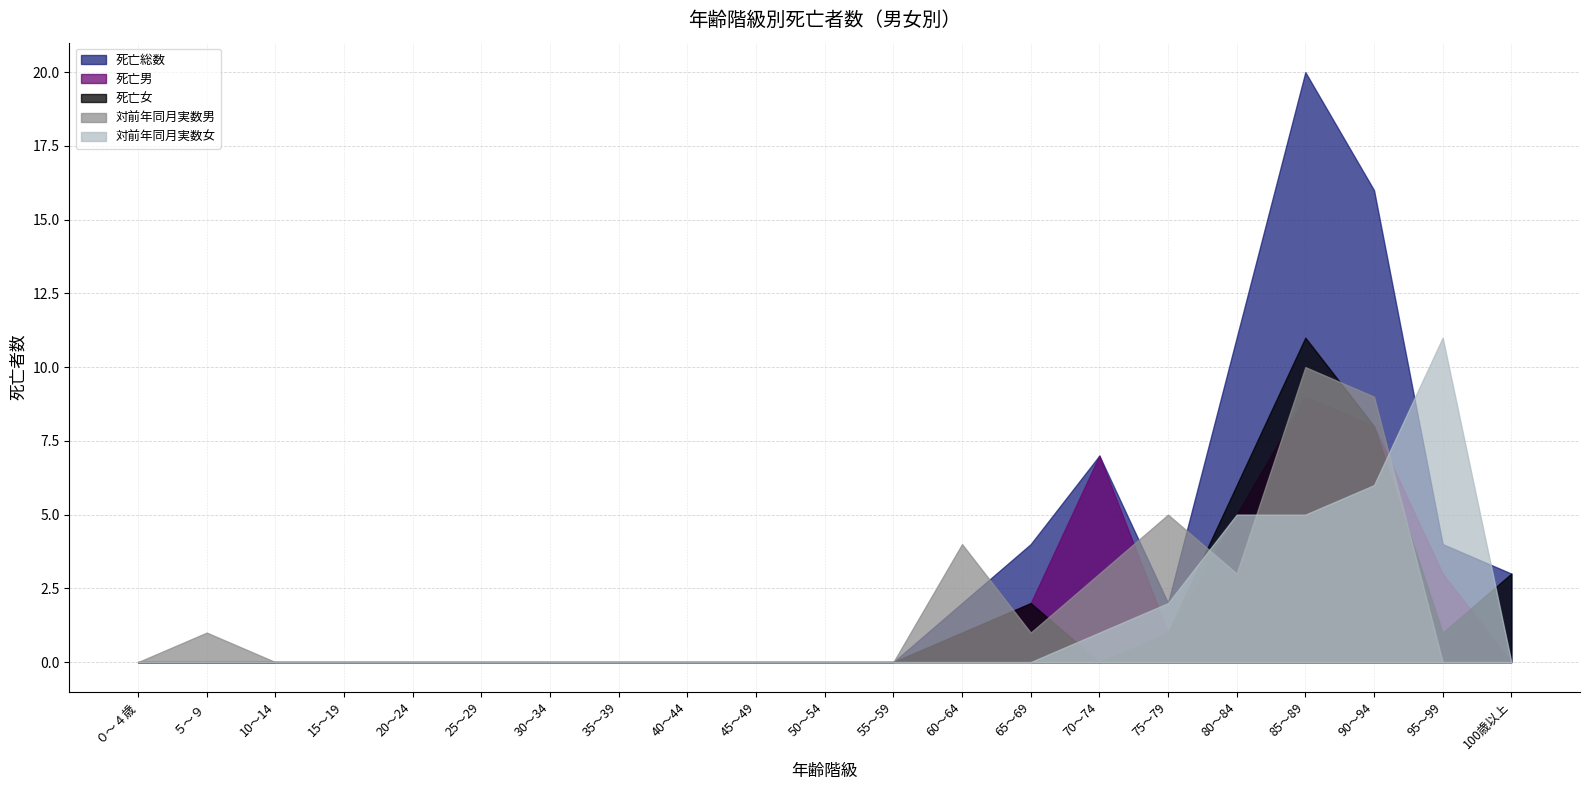

How many times do 死亡女 and 死亡男 cross each other?

1